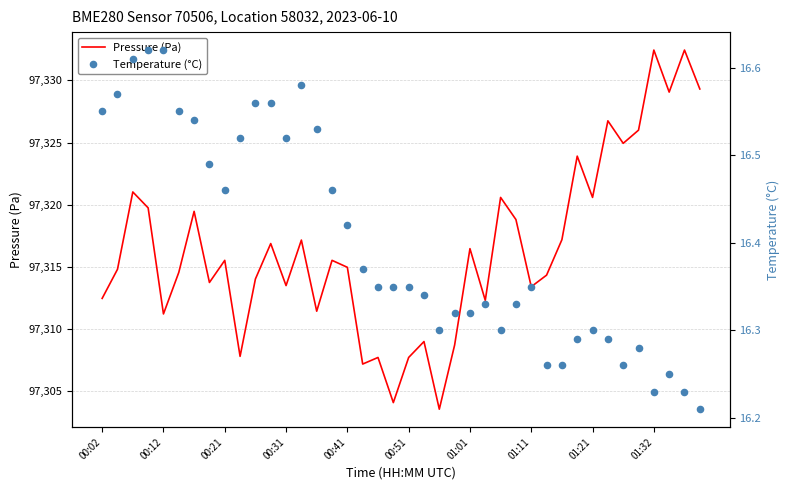

Which series reaches the maximum Y coordinate?

Pressure (Pa)